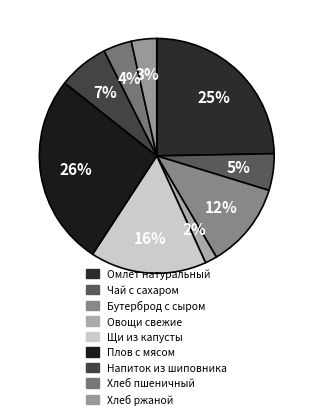

How many segments does this pie chart have?

9